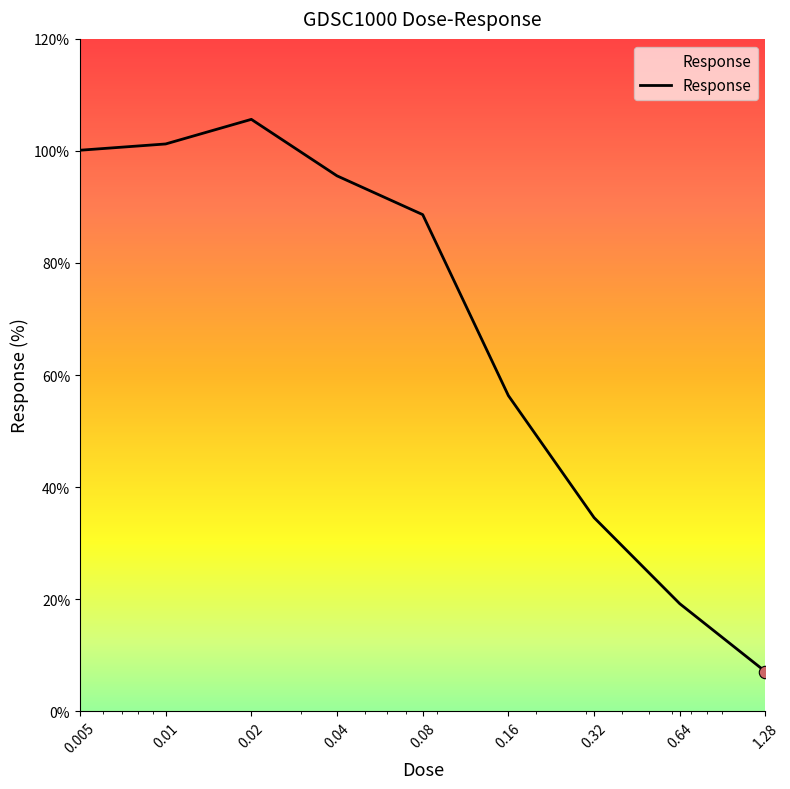

What is the minimum value shown in the chart?

7.1